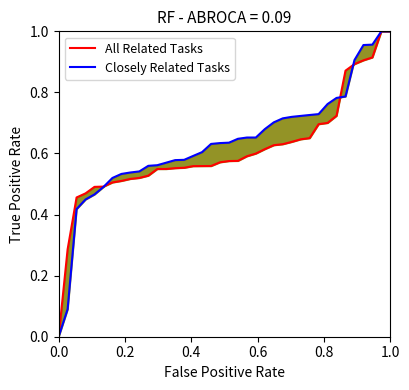

Rank the series by their maximum value, from lowest to highest.

All Related Tasks, Closely Related Tasks